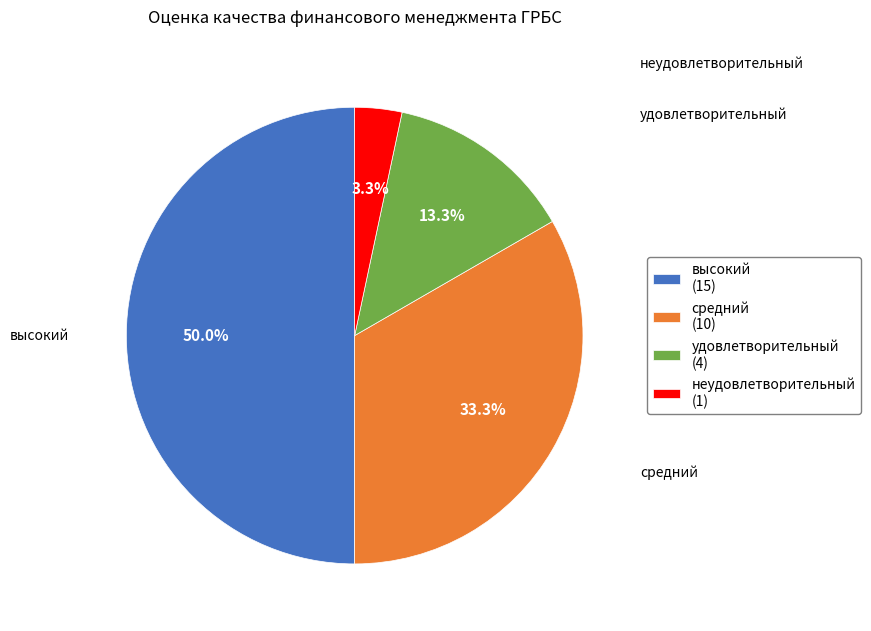

What is the largest slice in the pie chart?

высокий